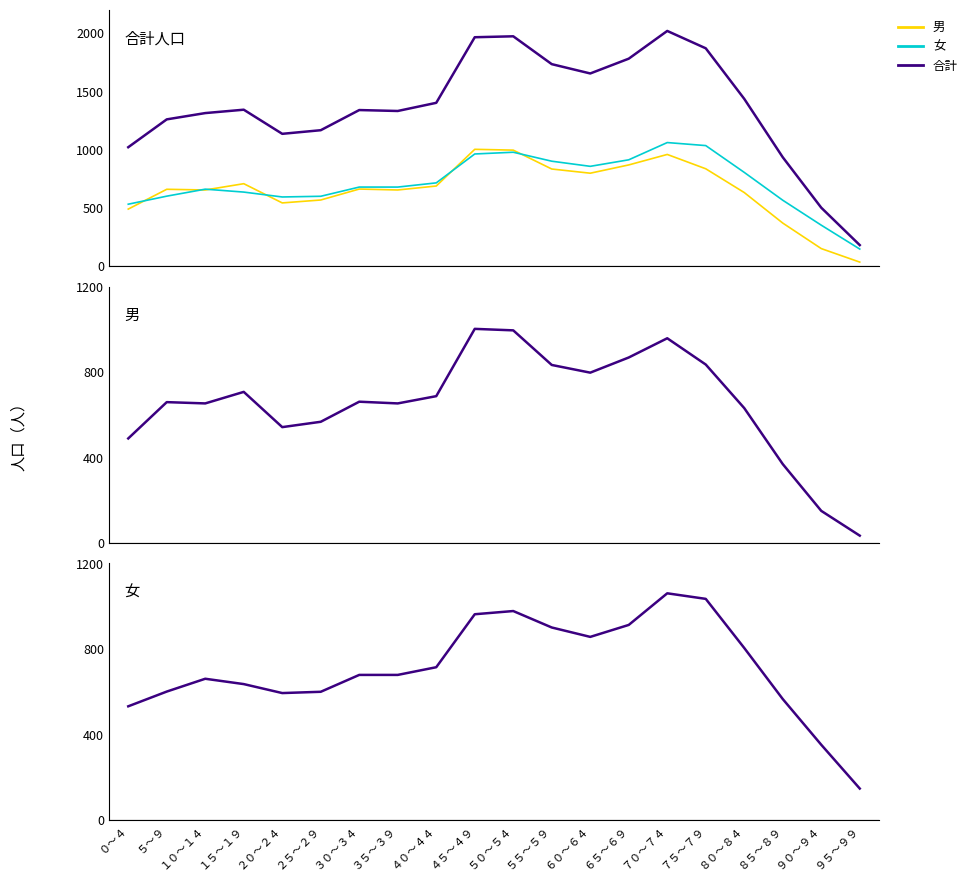

What is the sum of all 男 values?

13090